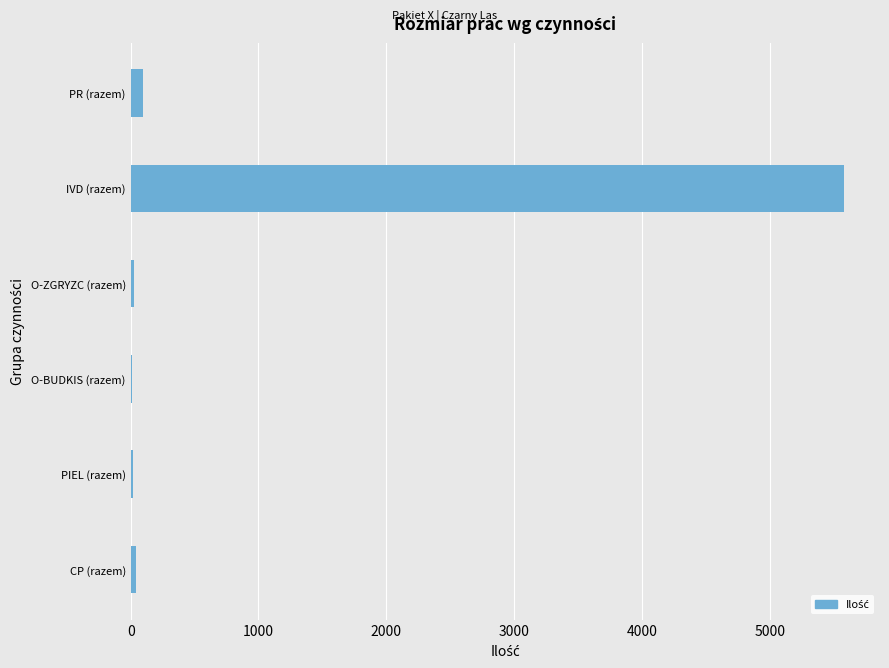

Count the number of categories in the chart.

6